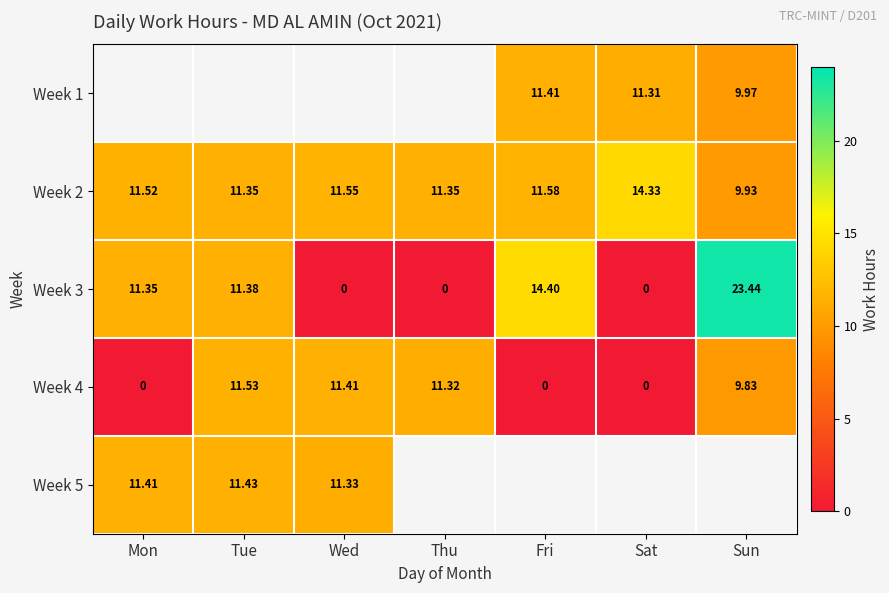

How many data points in Week 3 are above 11?

4